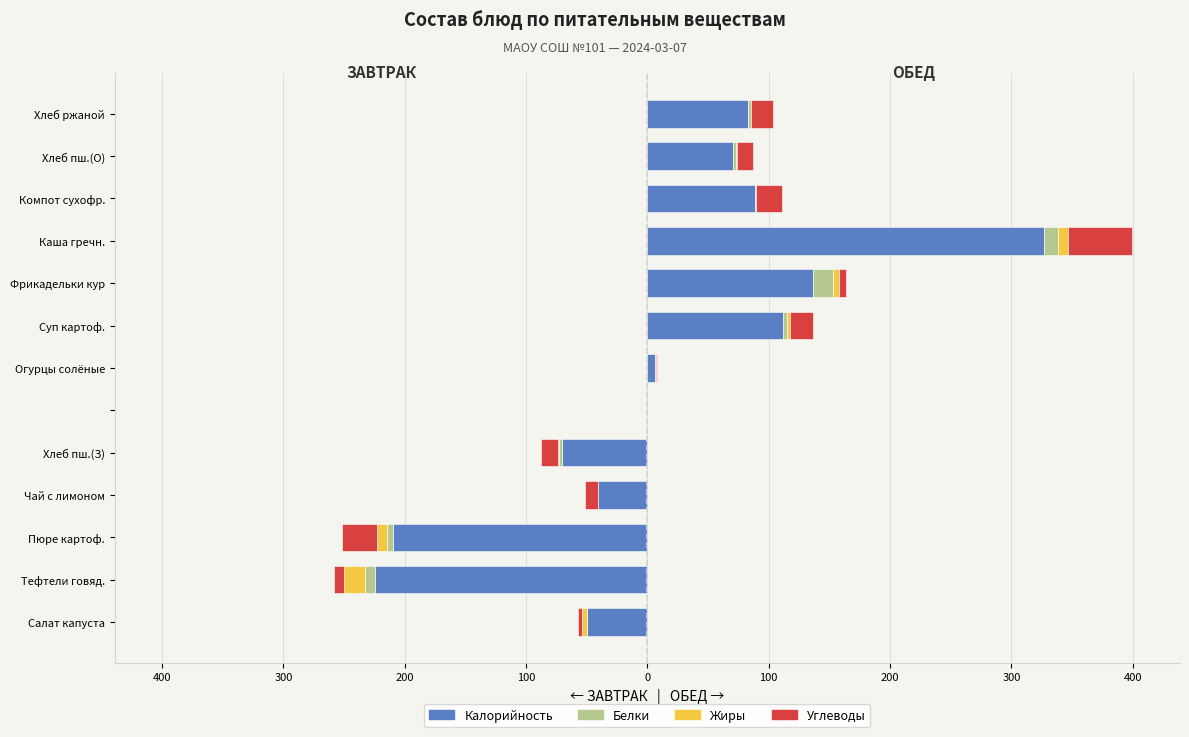

What is the value of the Калорийность bar at the 1st from the left?

-49.5